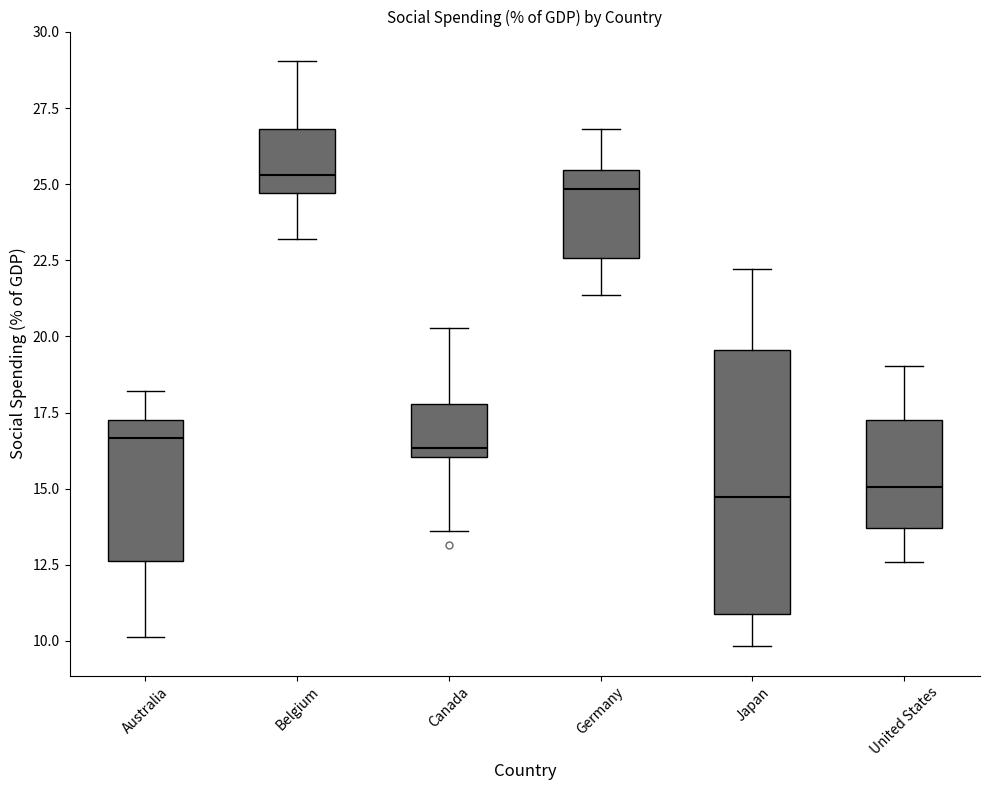

Reading left to right, read every box against the y-axis: the position of its median line, the range the box covers, and the ends of its whiskers. The values are not printed on the chart, so give them approximately, as read against the axis.

Australia: median 16.5, box 12.5 to 17.0, whiskers 10.0 to 18.0
Belgium: median 25.5, box 24.5 to 27.0, whiskers 23.0 to 29.0
Canada: median 16.5, box 16.0 to 18.0, whiskers 13.5 to 20.5
Germany: median 25.0, box 22.5 to 25.5, whiskers 21.5 to 27.0
Japan: median 14.5, box 11.0 to 19.5, whiskers 10.0 to 22.0
United States: median 15.0, box 13.5 to 17.0, whiskers 12.5 to 19.0